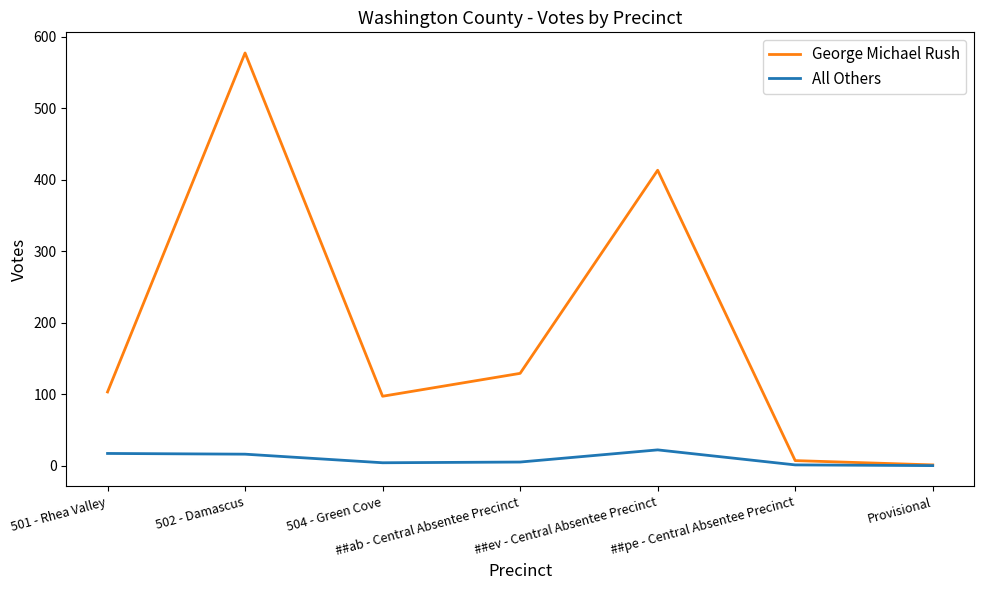

What is the difference between the George Michael Rush values at ##pe - Central Absentee Precinct and Provisional?

6